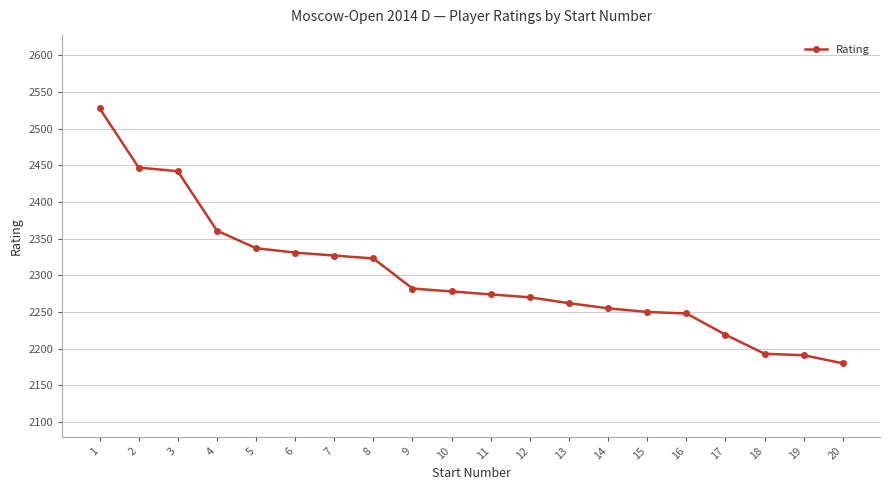

What is the sum of the values at 20 and 10?

4458